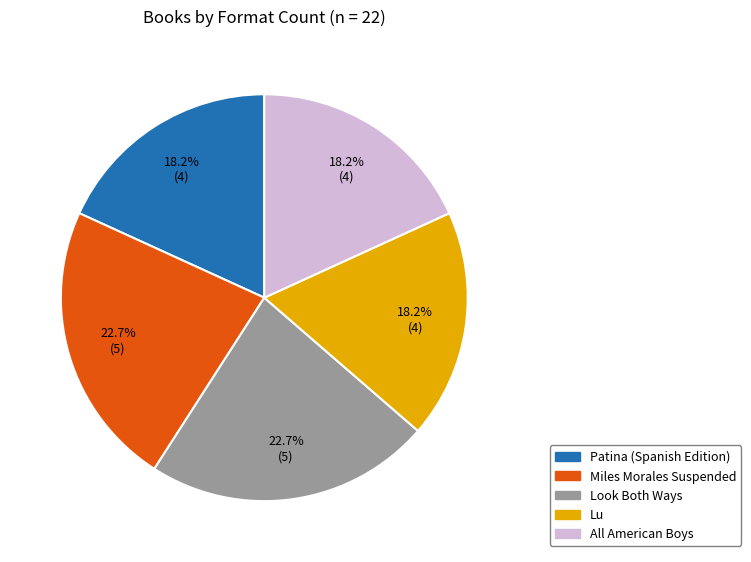

To the nearest percent, what is the combined percentage of Patina (Spanish Edition) and Look Both Ways?

41%